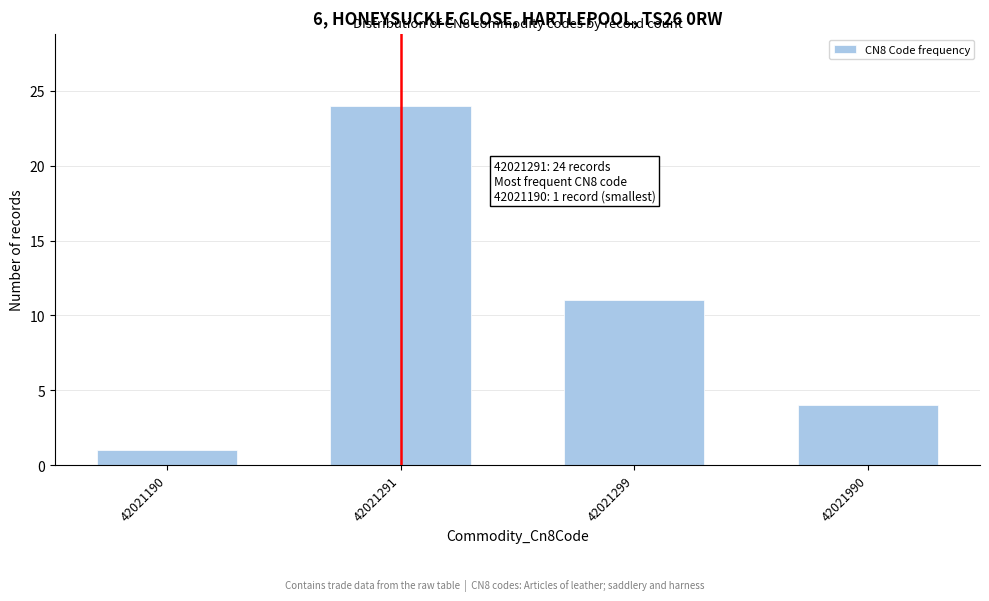

Reading left to right, list all the values displayed in this chart.

1	24	11	4